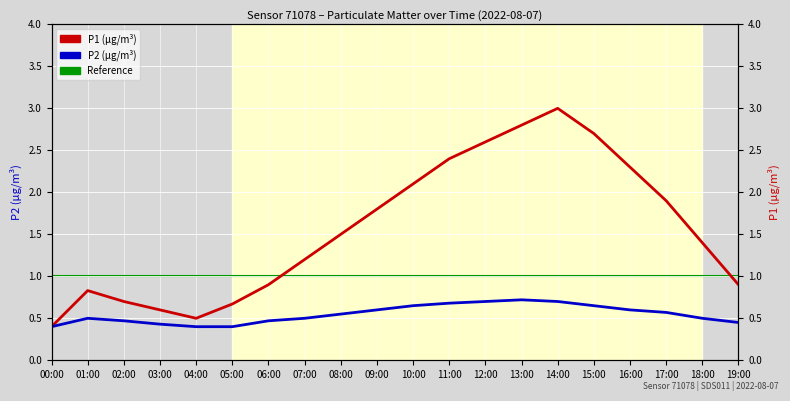

What is the highest value of the P1 series?

3.0